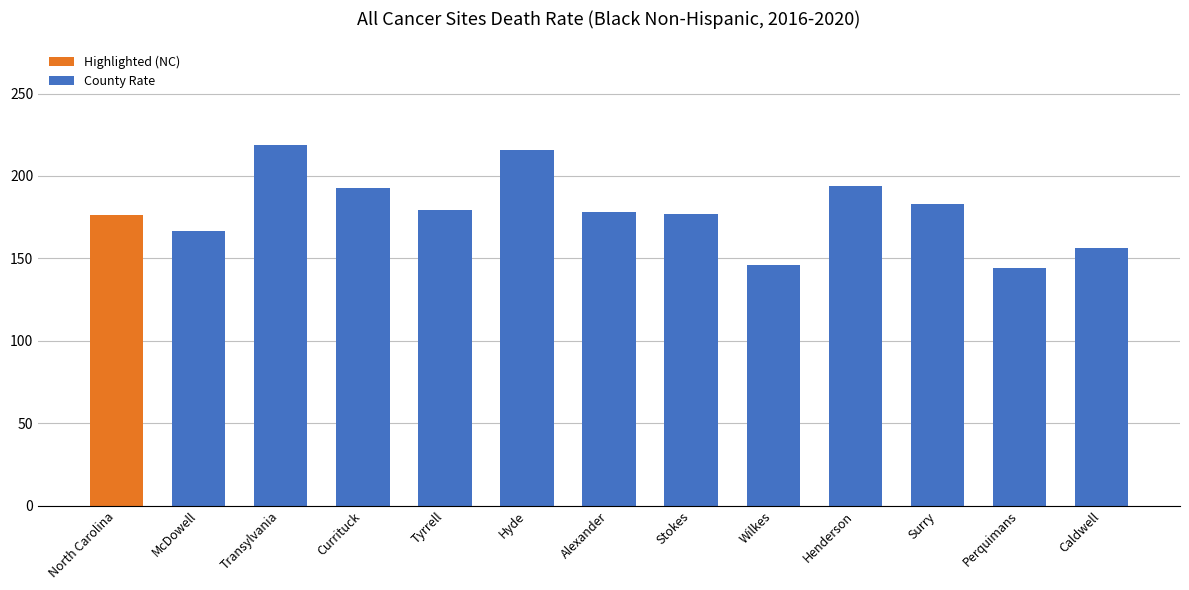

What is the greatest value displayed?

218.7